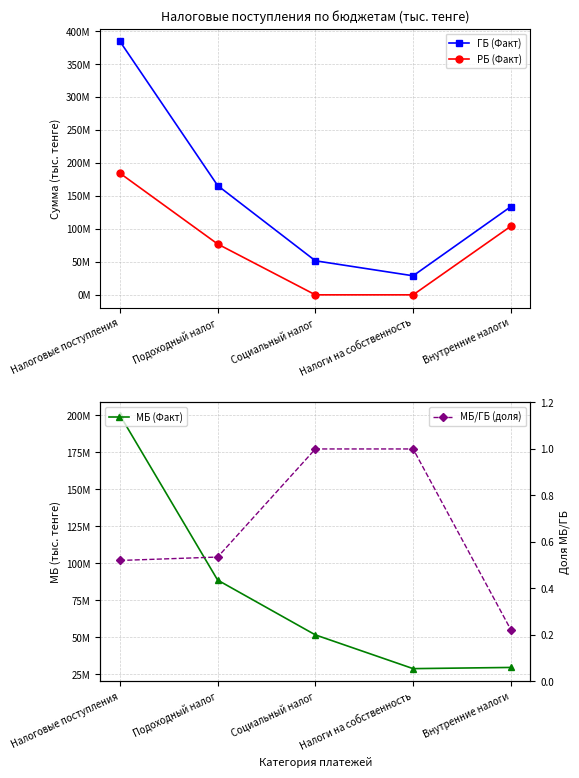

List the series in order of their peak value, highest first.

ГБ (Факт), МБ (Факт), РБ (Факт), МБ/ГБ (доля)